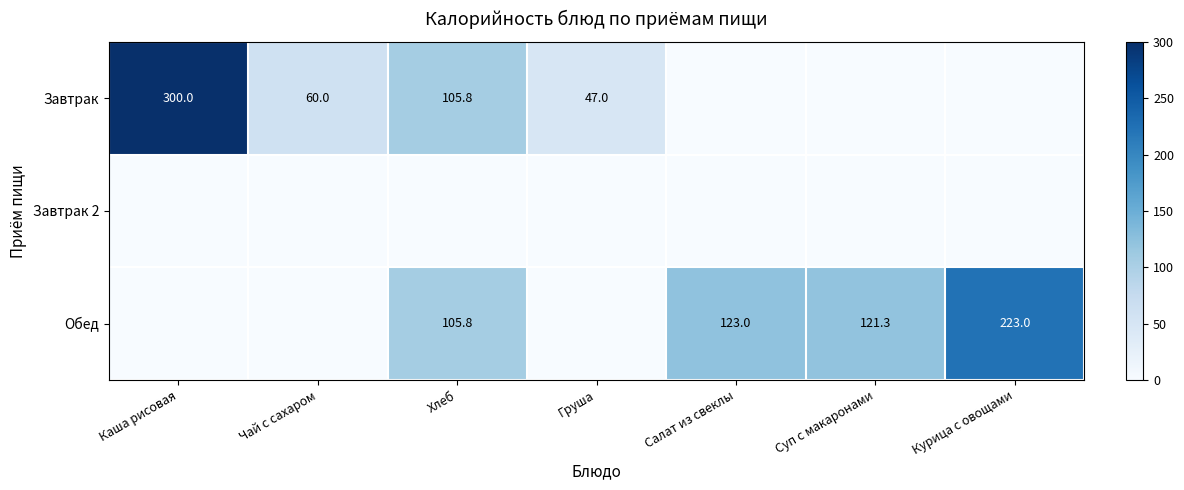

True or false: Обед has a value of 121.3 at Суп с макаронами.

True